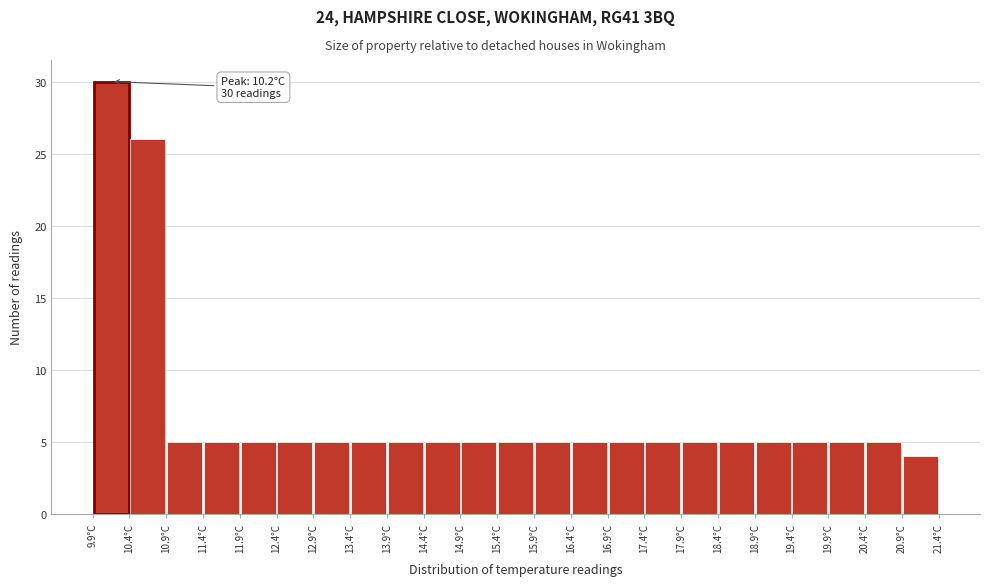

Over which range of the x-axis is the bar tallest?

9.9 to 10.4